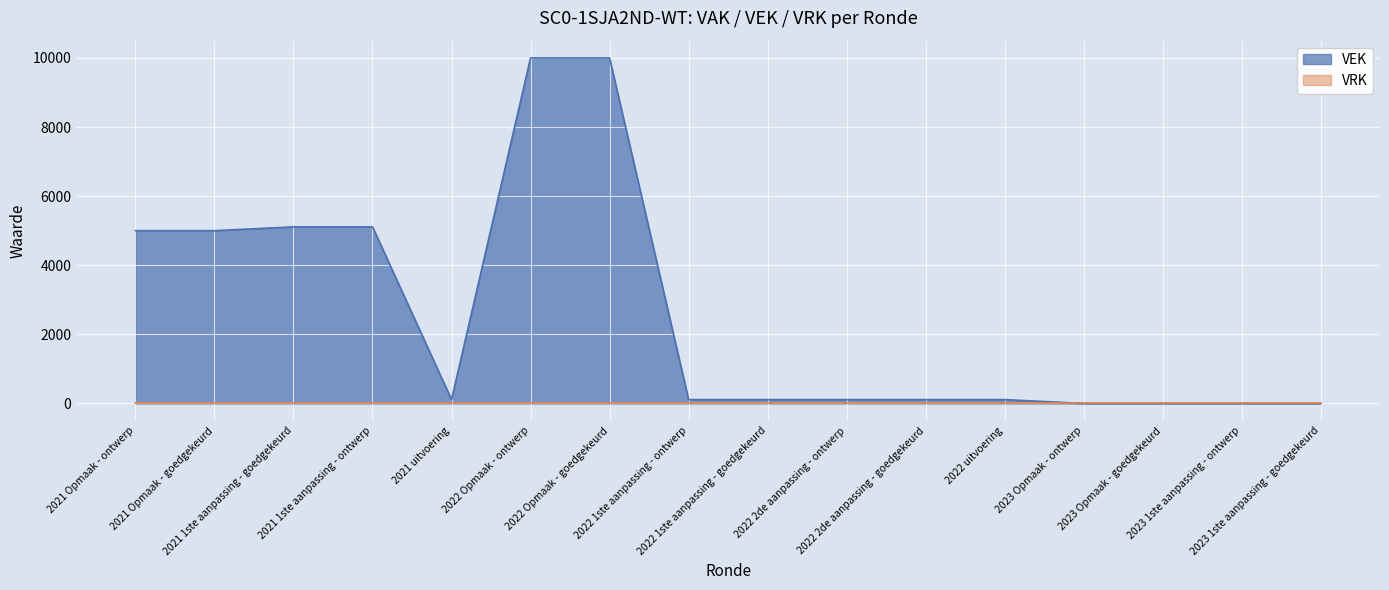

At which category does the chart reach its minimum across all series?

2023 Opmaak - ontwerp